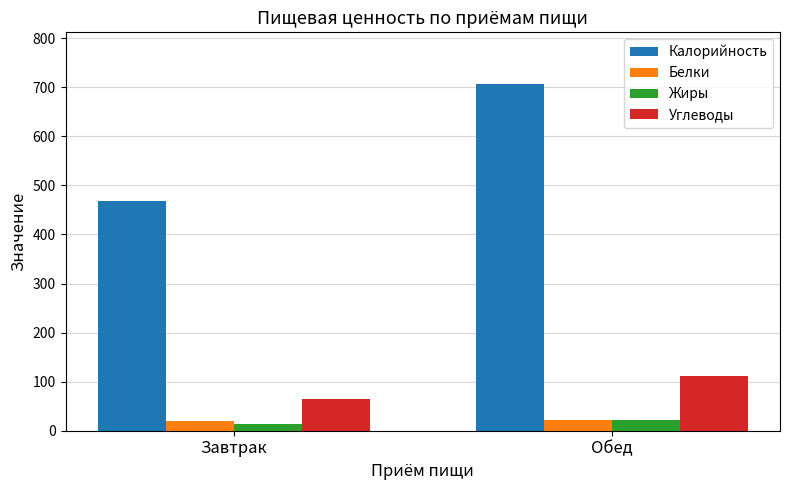

Where is Калорийность nearest to the value 587?

Завтрак